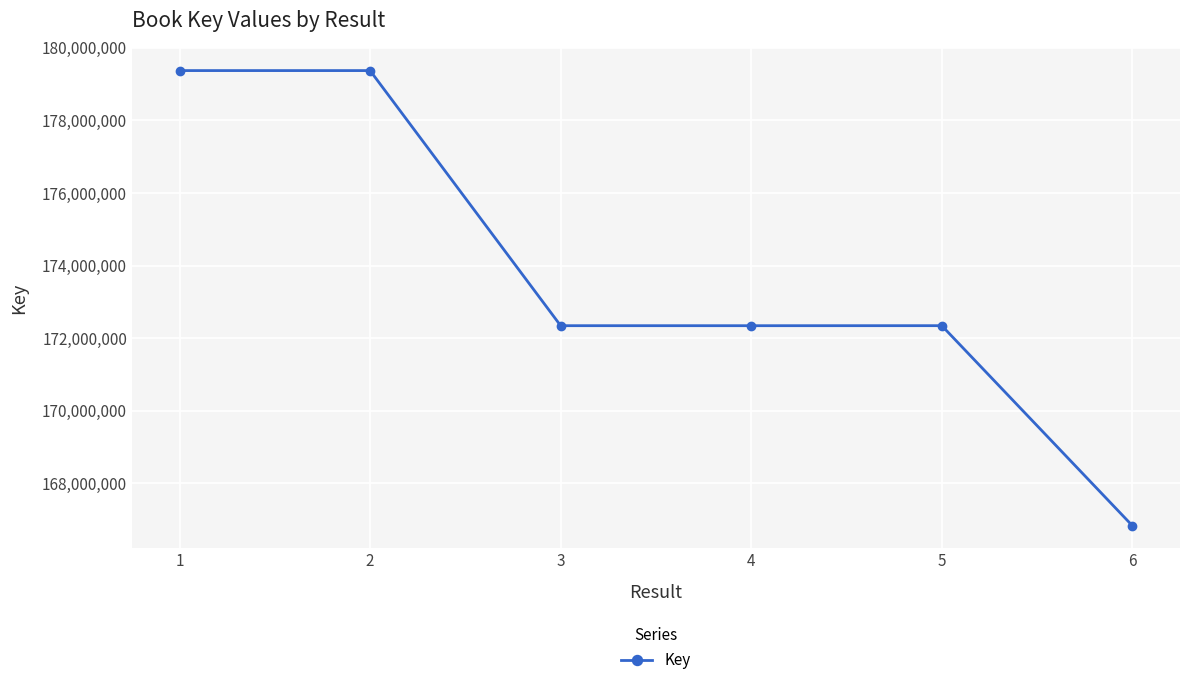

True or false: the data shows 65438631 at 2.

False